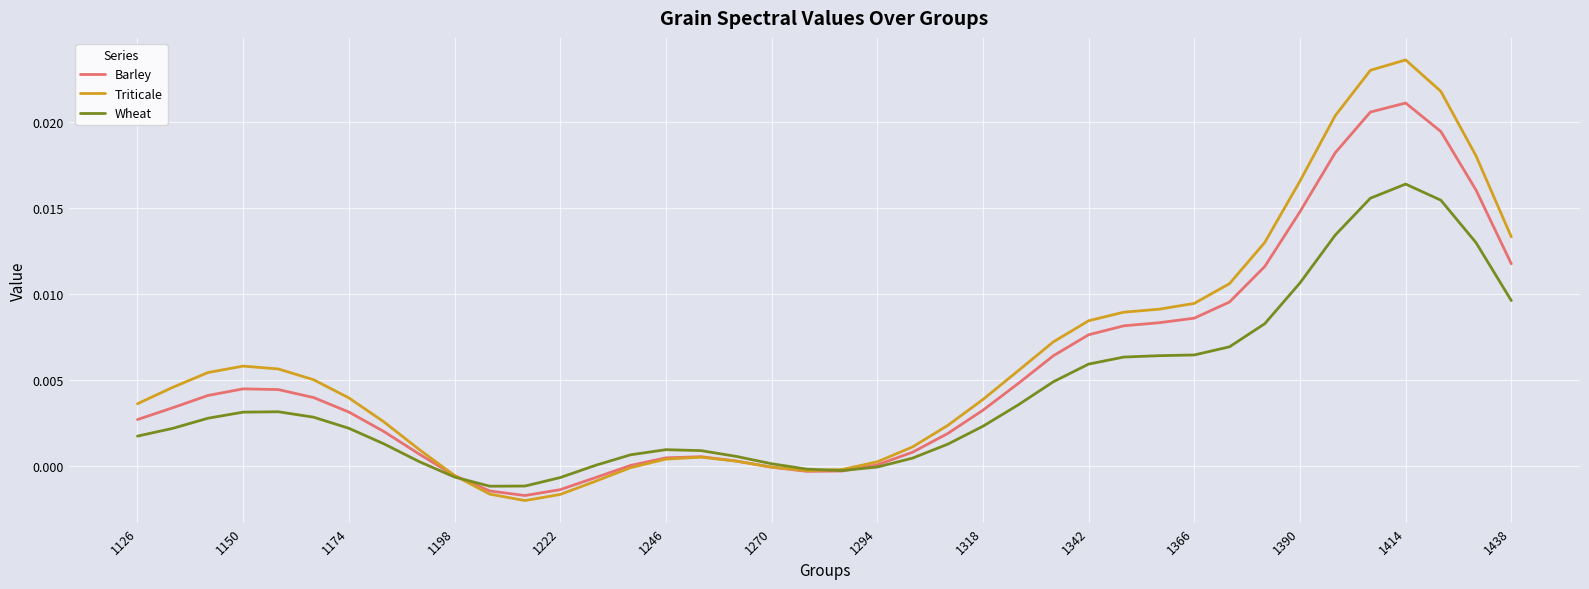

Which series has the widest spread of values?

Triticale